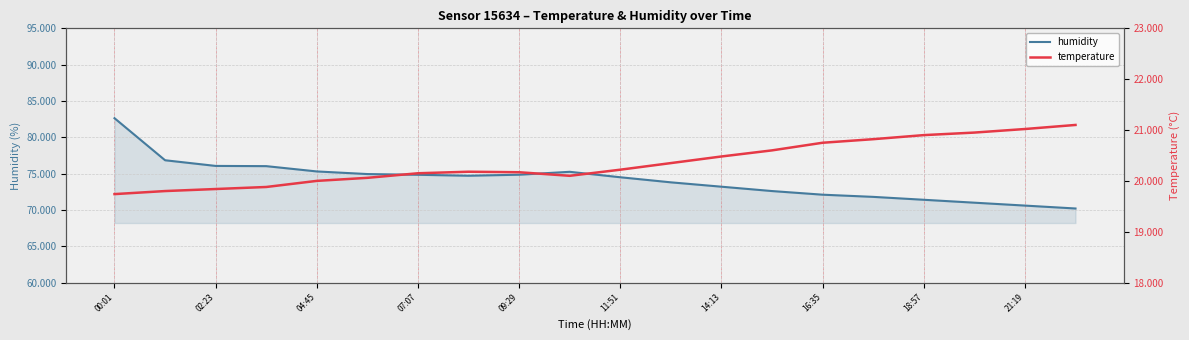

What is the lowest value of the humidity series?

70.2